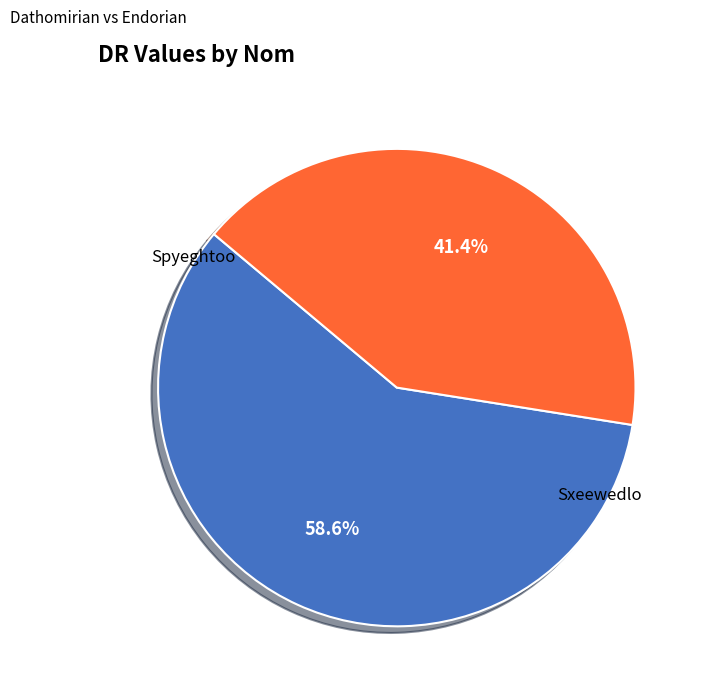

Which category has the smallest portion of the pie?

Sxeewedlo